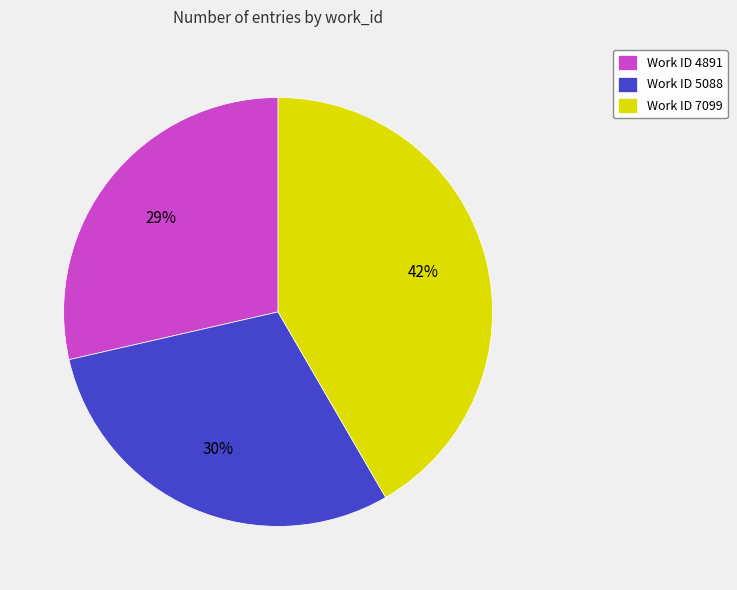

Is the sum of Work ID 4891 and Work ID 5088 greater than half?

Yes